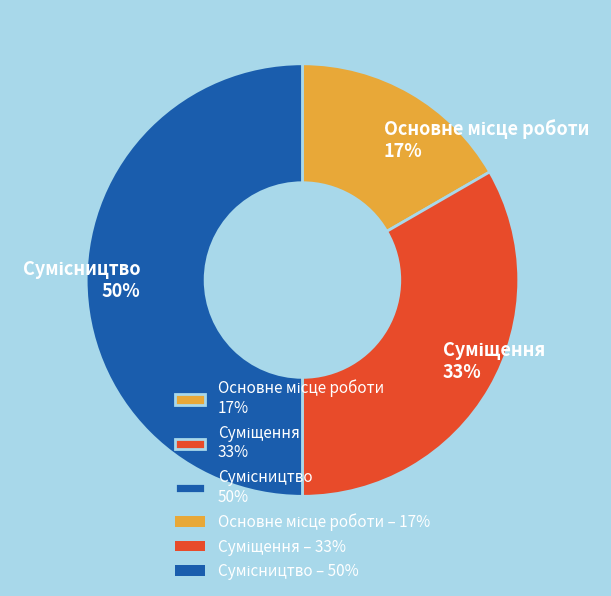

To the nearest percent, what is the average slice percentage?

33%